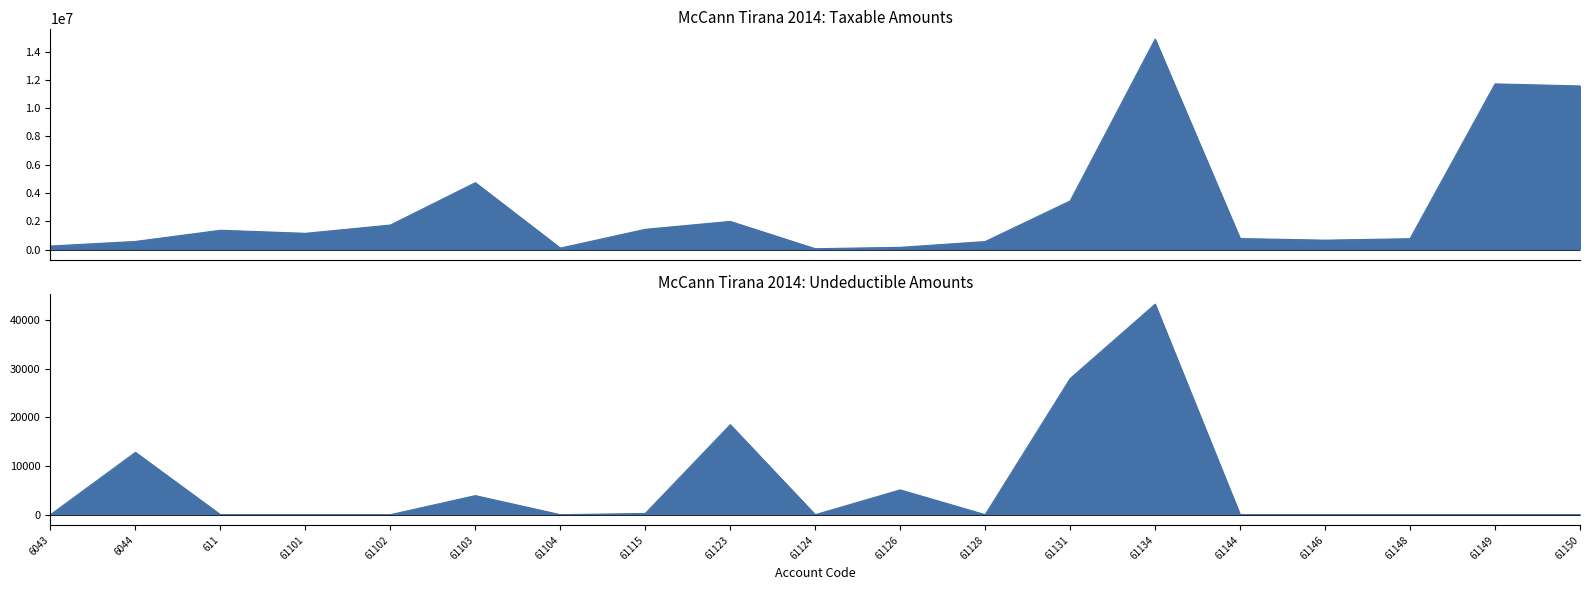

What is the greatest value displayed?

14887859.8